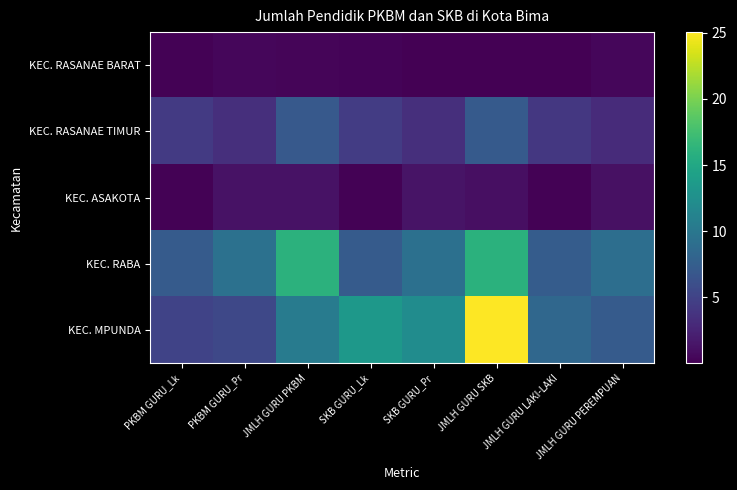

Between PKBM GURU_Lk and JMLH GURU LAKI-LAKI, which series saw the biggest shift?

KEC. MPUNDA